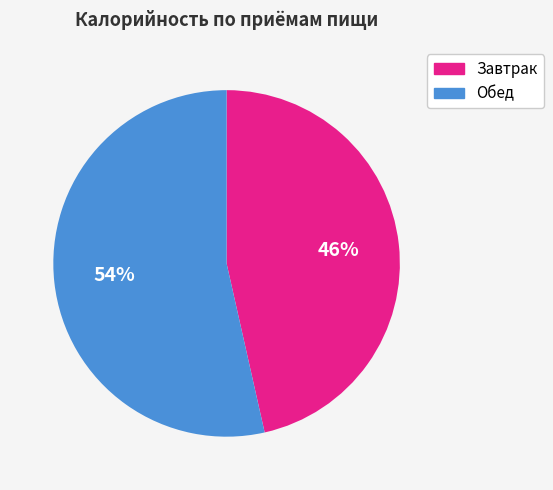

Approximately how many times larger is the value at Завтрак compared to Обед?

0.9